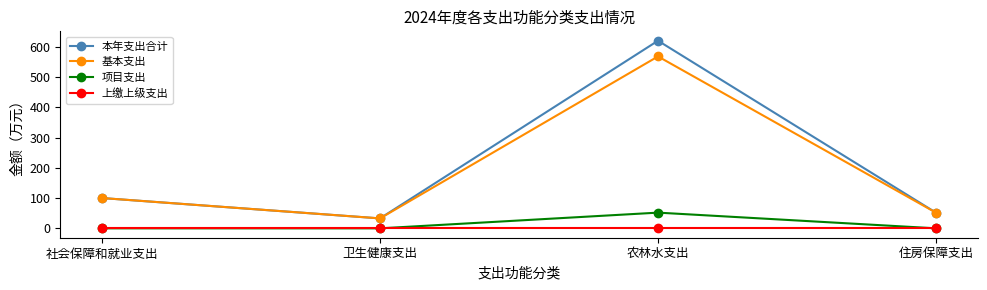

Does the chart display data point markers on the line(s)?

Yes